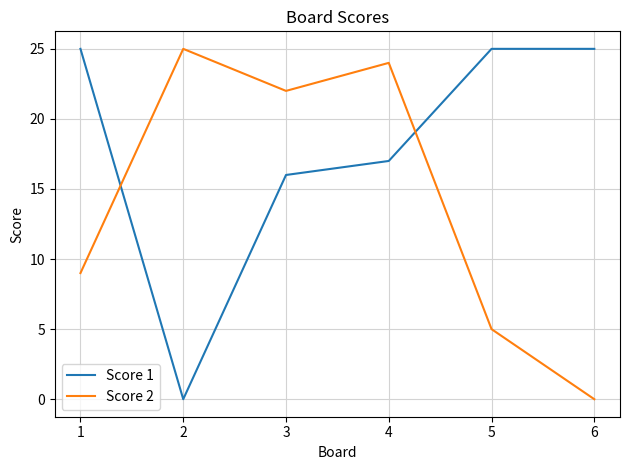

Rank the series at 5 from highest to lowest value.

Score 1, Score 2